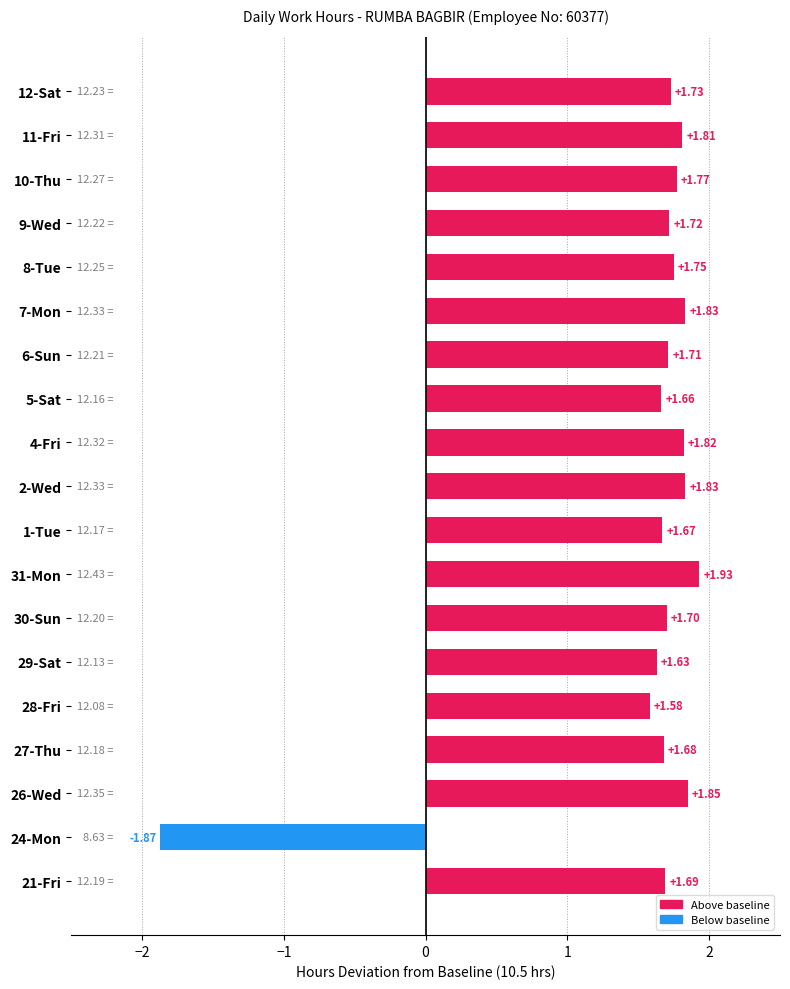

Does the chart contain stacked bars?

No